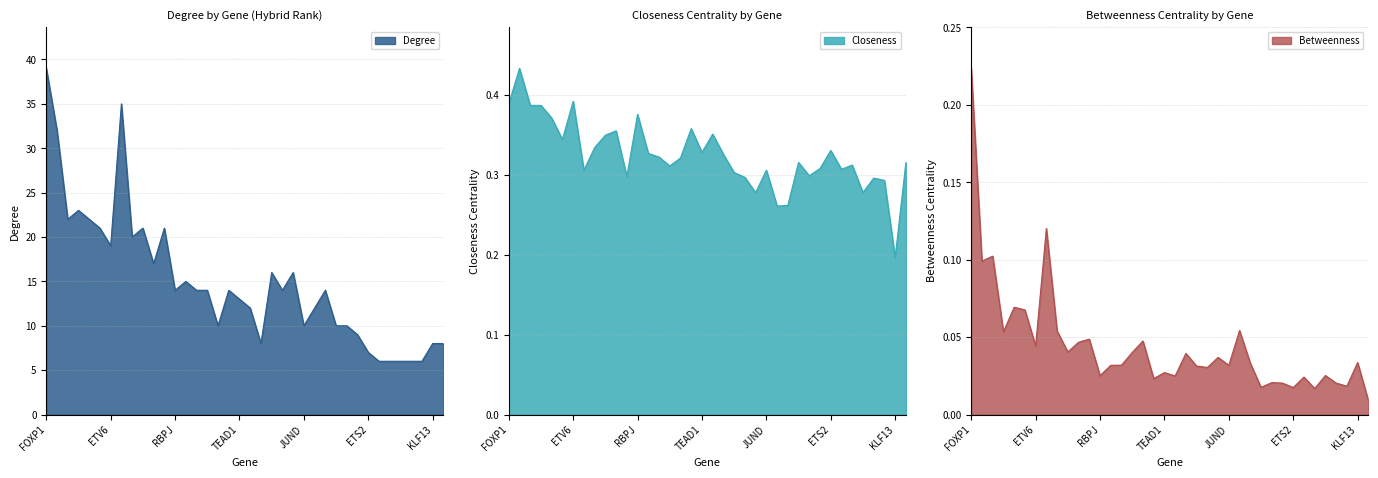

How many values in the Degree series are below 14?

17